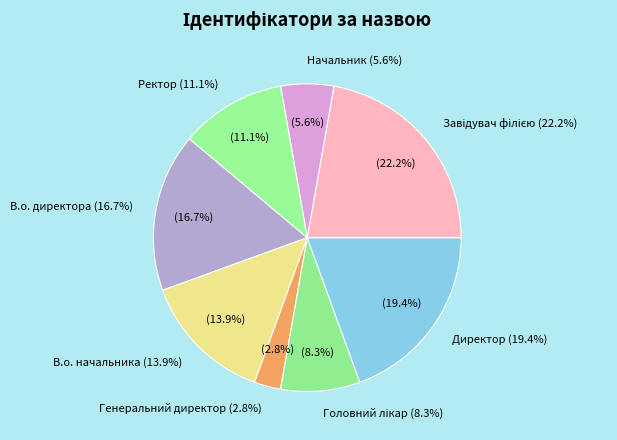

Rank the categories by value from highest to lowest.

Завідувач філією, Директор, В.о. директора, В.о. начальника, Ректор, Головний лікар, Начальник, Генеральний директор